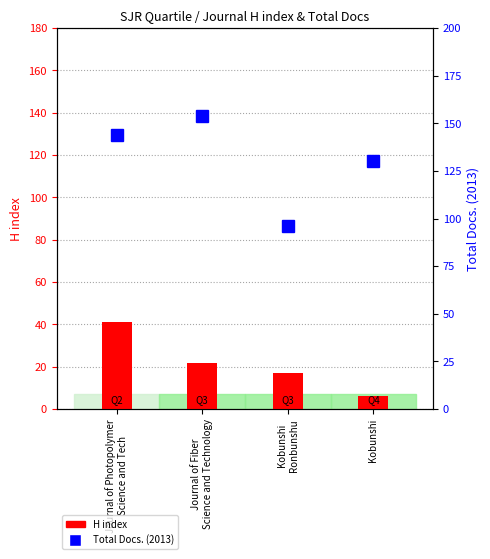

The value of Total Docs. (2013) at Journal of Photopolymer
Science and Tech is 144. True or false?

True